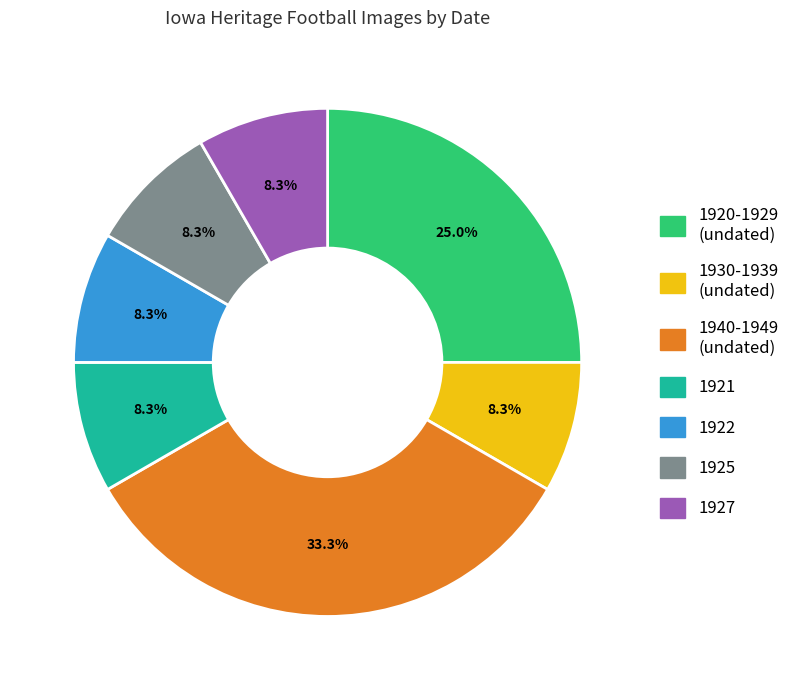

Is there any slice that represents more than half of the pie?

No